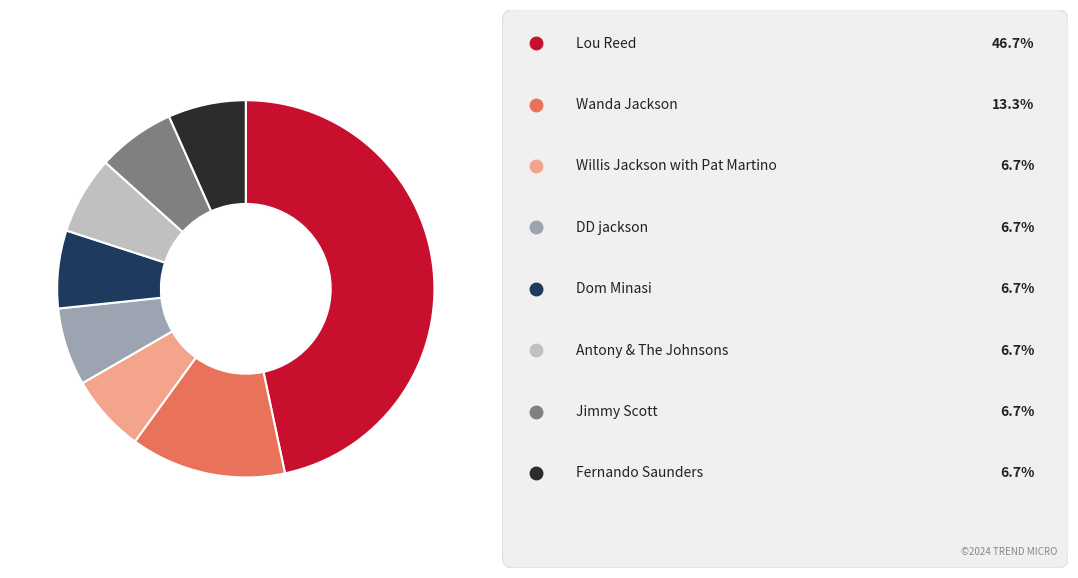

Is there any slice that represents more than half of the pie?

No